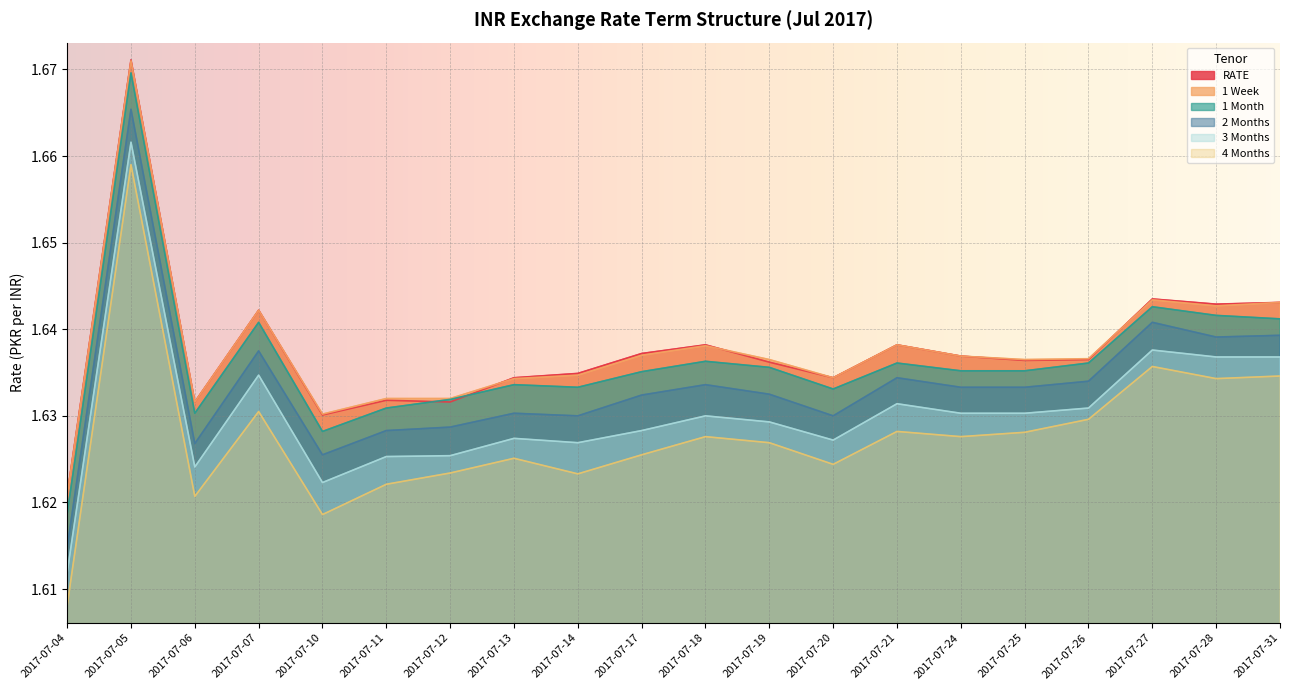

Reading left to right, list all the values displayed in this chart.

RATE: 2017-07-04=1.6	2017-07-05=1.7	2017-07-06=1.6	2017-07-07=1.6	2017-07-10=1.6	2017-07-11=1.6	2017-07-12=1.6	2017-07-13=1.6	2017-07-14=1.6	2017-07-17=1.6	2017-07-18=1.6	2017-07-19=1.6	2017-07-20=1.6	2017-07-21=1.6	2017-07-24=1.6	2017-07-25=1.6	2017-07-26=1.6	2017-07-27=1.6	2017-07-28=1.6	2017-07-31=1.6
1 Week: 2017-07-04=1.6	2017-07-05=1.7	2017-07-06=1.6	2017-07-07=1.6	2017-07-10=1.6	2017-07-11=1.6	2017-07-12=1.6	2017-07-13=1.6	2017-07-14=1.6	2017-07-17=1.6	2017-07-18=1.6	2017-07-19=1.6	2017-07-20=1.6	2017-07-21=1.6	2017-07-24=1.6	2017-07-25=1.6	2017-07-26=1.6	2017-07-27=1.6	2017-07-28=1.6	2017-07-31=1.6
1 Month: 2017-07-04=1.6	2017-07-05=1.7	2017-07-06=1.6	2017-07-07=1.6	2017-07-10=1.6	2017-07-11=1.6	2017-07-12=1.6	2017-07-13=1.6	2017-07-14=1.6	2017-07-17=1.6	2017-07-18=1.6	2017-07-19=1.6	2017-07-20=1.6	2017-07-21=1.6	2017-07-24=1.6	2017-07-25=1.6	2017-07-26=1.6	2017-07-27=1.6	2017-07-28=1.6	2017-07-31=1.6
2 Months: 2017-07-04=1.6	2017-07-05=1.7	2017-07-06=1.6	2017-07-07=1.6	2017-07-10=1.6	2017-07-11=1.6	2017-07-12=1.6	2017-07-13=1.6	2017-07-14=1.6	2017-07-17=1.6	2017-07-18=1.6	2017-07-19=1.6	2017-07-20=1.6	2017-07-21=1.6	2017-07-24=1.6	2017-07-25=1.6	2017-07-26=1.6	2017-07-27=1.6	2017-07-28=1.6	2017-07-31=1.6
3 Months: 2017-07-04=1.6	2017-07-05=1.7	2017-07-06=1.6	2017-07-07=1.6	2017-07-10=1.6	2017-07-11=1.6	2017-07-12=1.6	2017-07-13=1.6	2017-07-14=1.6	2017-07-17=1.6	2017-07-18=1.6	2017-07-19=1.6	2017-07-20=1.6	2017-07-21=1.6	2017-07-24=1.6	2017-07-25=1.6	2017-07-26=1.6	2017-07-27=1.6	2017-07-28=1.6	2017-07-31=1.6
4 Months: 2017-07-04=1.6	2017-07-05=1.7	2017-07-06=1.6	2017-07-07=1.6	2017-07-10=1.6	2017-07-11=1.6	2017-07-12=1.6	2017-07-13=1.6	2017-07-14=1.6	2017-07-17=1.6	2017-07-18=1.6	2017-07-19=1.6	2017-07-20=1.6	2017-07-21=1.6	2017-07-24=1.6	2017-07-25=1.6	2017-07-26=1.6	2017-07-27=1.6	2017-07-28=1.6	2017-07-31=1.6